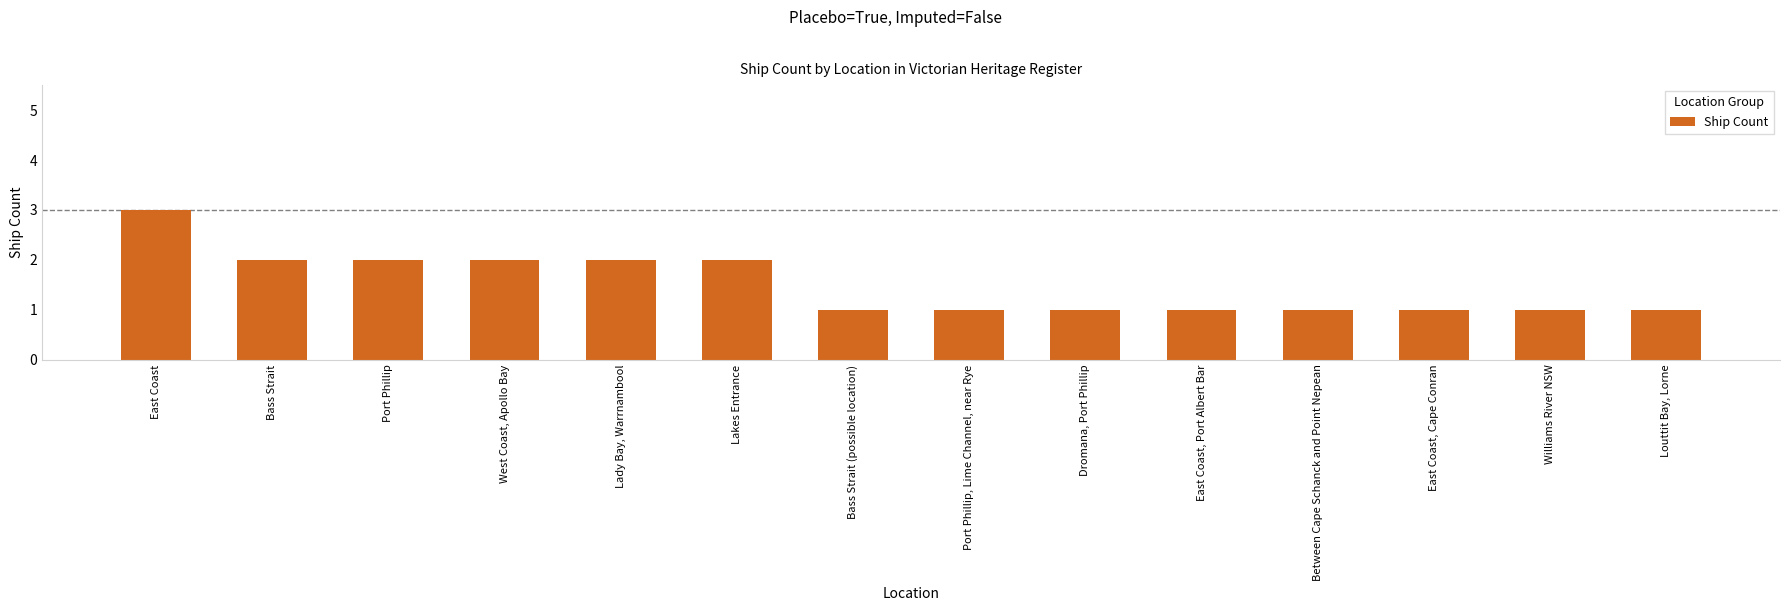

What is the average value?

2